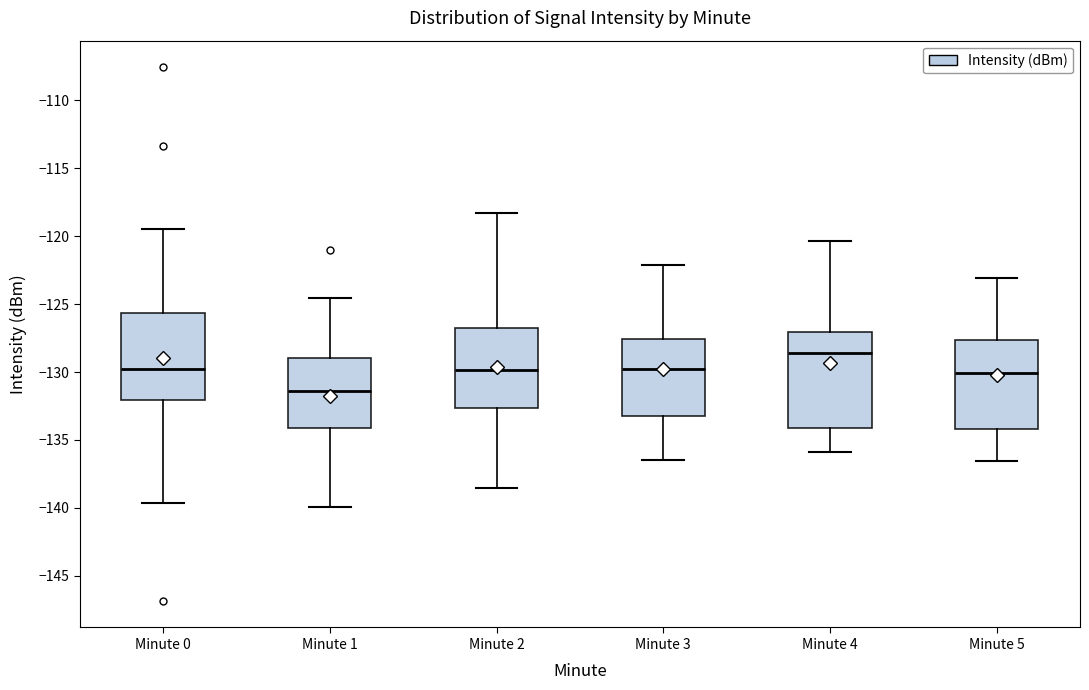

Reading left to right, transcribe this box plot: for each box, give where its median line is, the range the box spans, and where its two whiskers end, as read against the y-axis. The values are not printed on the chart, so give them approximately, as read against the axis.

Minute 0: median -129.5, box -132.0 to -125.5, whiskers -139.5 to -119.5
Minute 1: median -131.5, box -134.0 to -129.0, whiskers -140.0 to -124.5
Minute 2: median -130.0, box -132.5 to -126.5, whiskers -138.5 to -118.5
Minute 3: median -130.0, box -133.0 to -127.5, whiskers -136.5 to -122.0
Minute 4: median -128.5, box -134.0 to -127.0, whiskers -136.0 to -120.5
Minute 5: median -130.0, box -134.0 to -127.5, whiskers -136.5 to -123.0